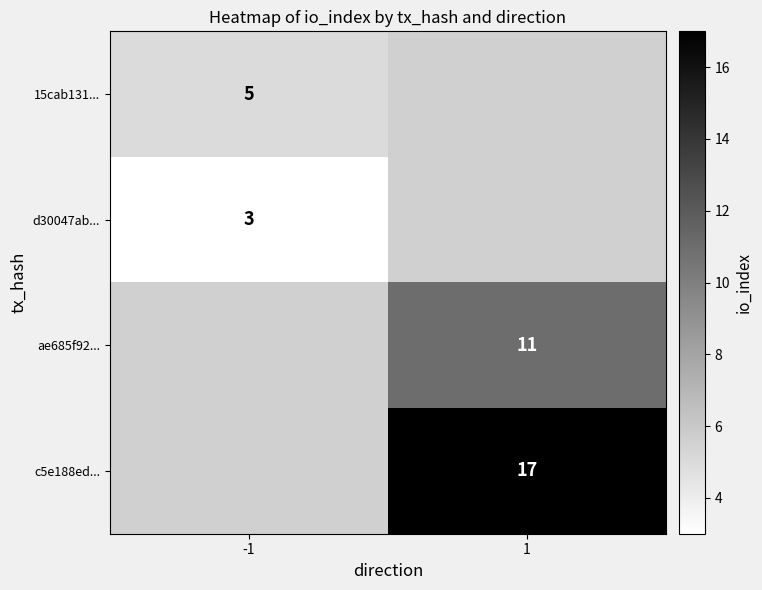

Is it true that d30047ab... equals 2 at -1?

False